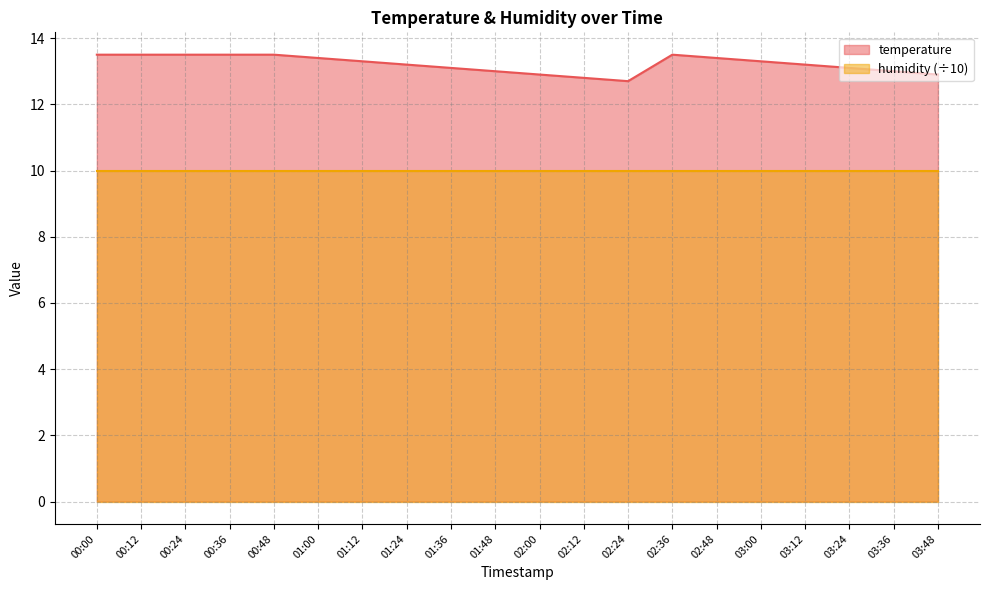

What position from the right is 01:24?

13